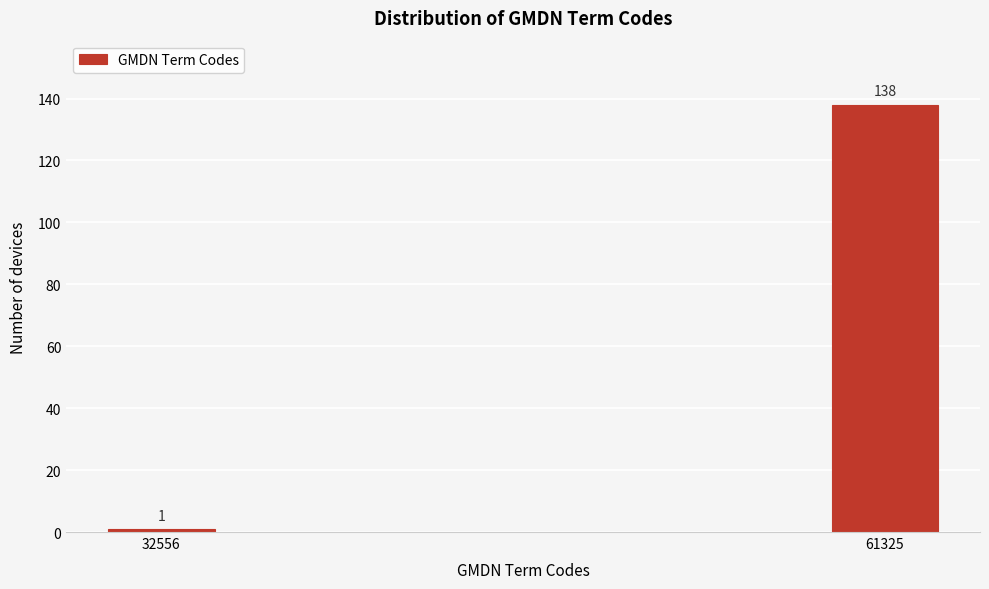

Reading left to right, extract all data points from this chart.

32556=1	61325=138